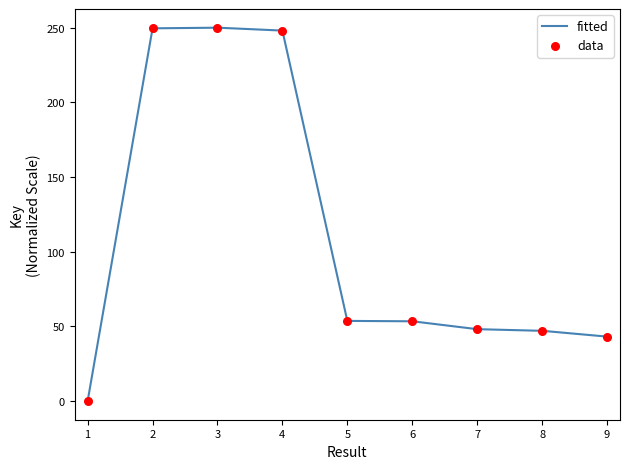

Between 5 and 3, which is larger?

3